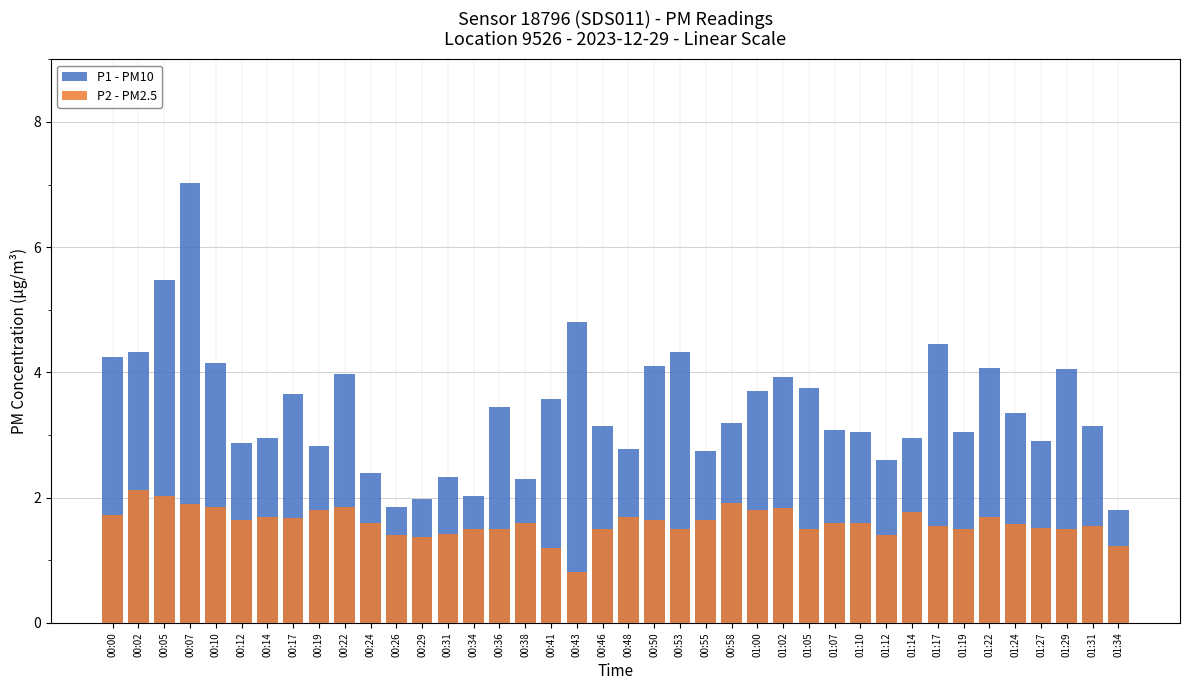

Between 00:24 and 01:34, which is larger?

00:24